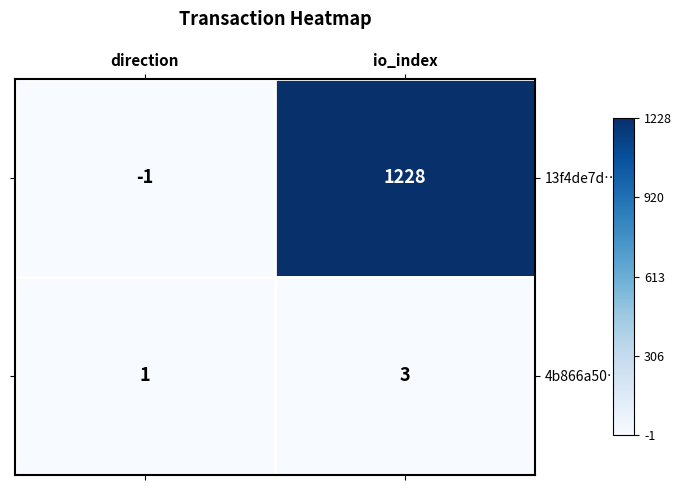

Rank the series at direction from lowest to highest value.

13f4de7d…, 4b866a50…